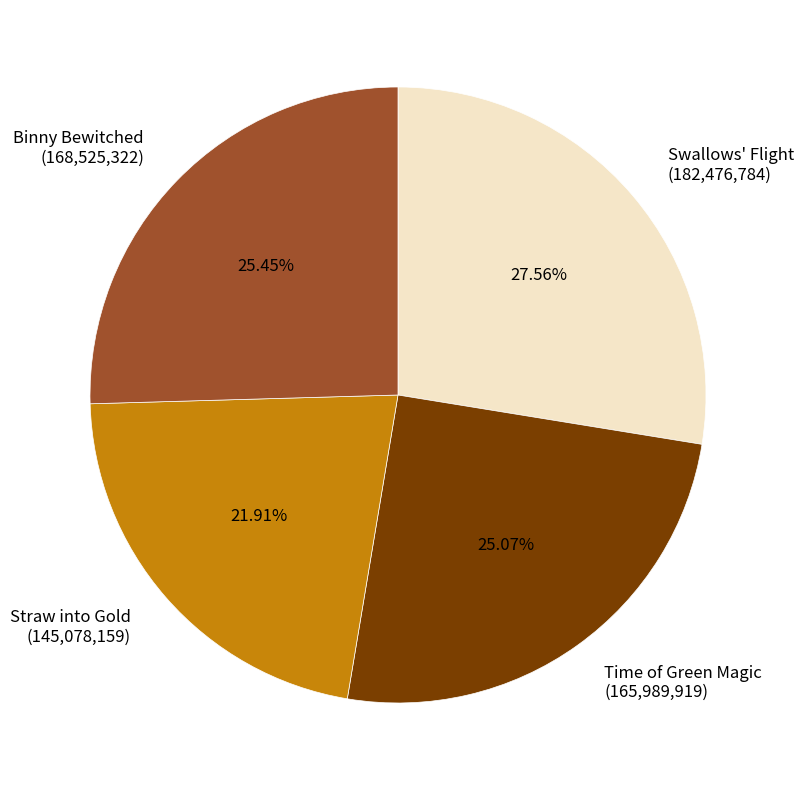

Does Binny Bewitched (168,525,322) account for over 50% of the chart?

No